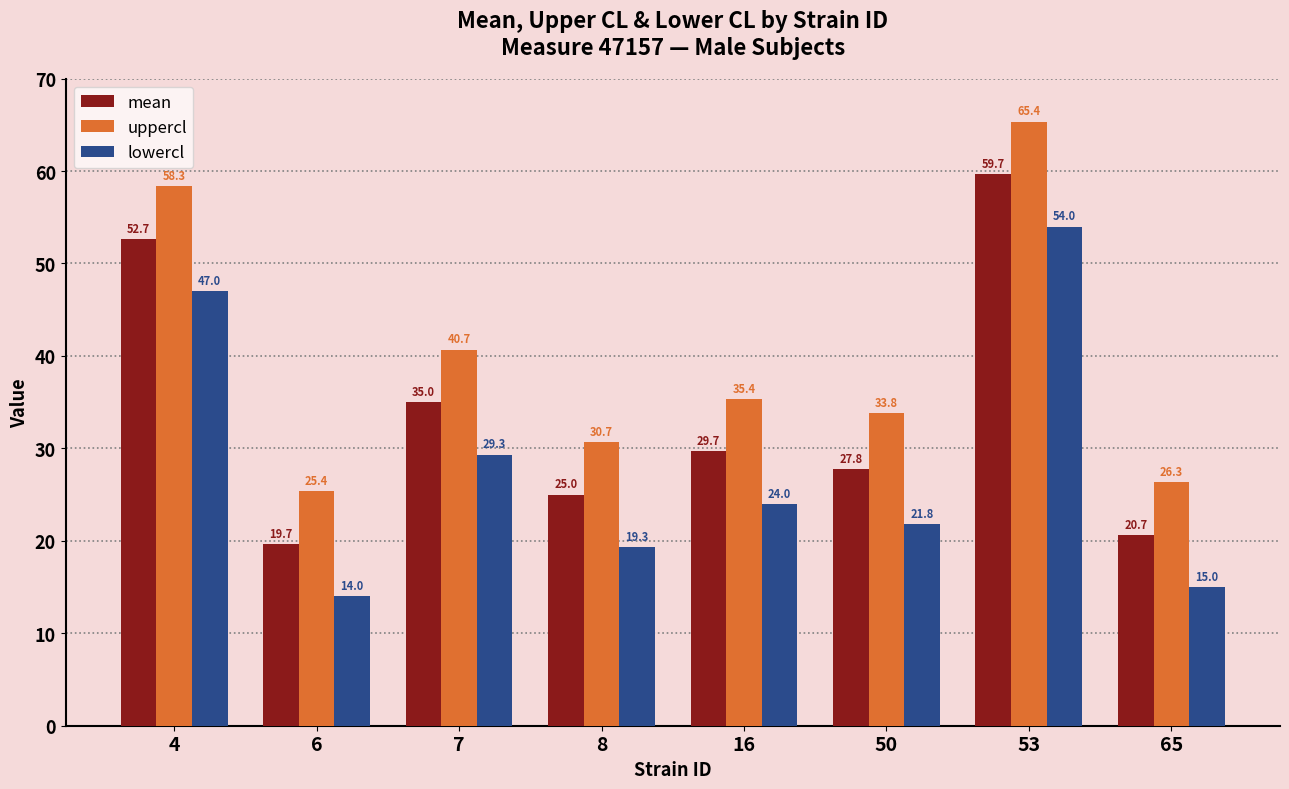

How many data points in uppercl are less than 35?

4